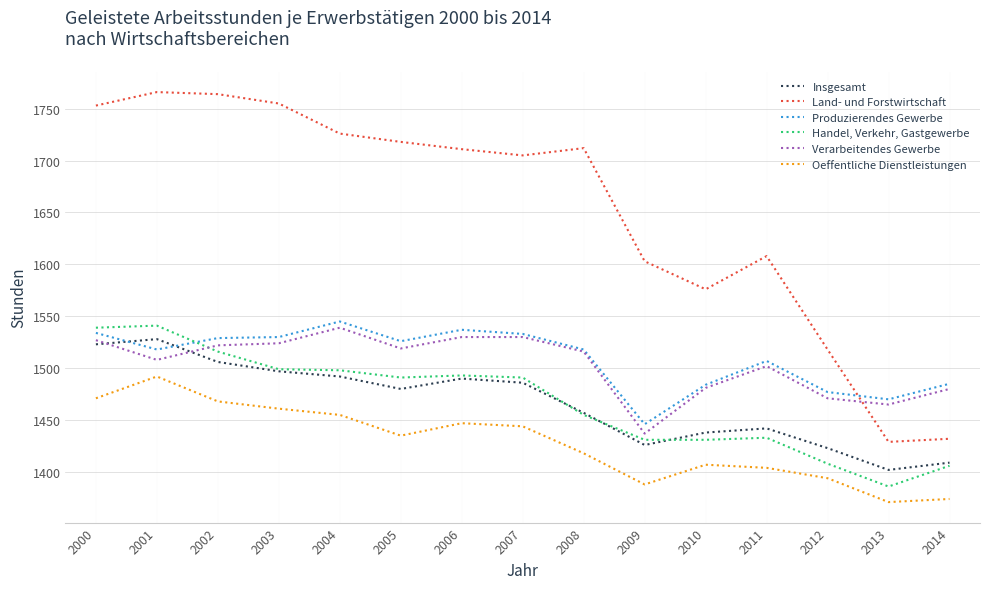

What is the sum of all Handel, Verkehr, Gastgewerbe values?

22018